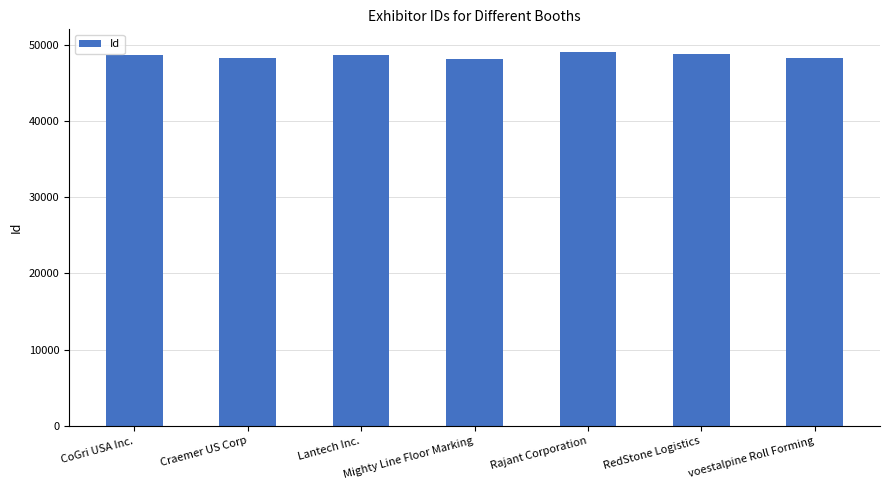

The value at Mighty Line Floor Marking is 48151. True or false?

True